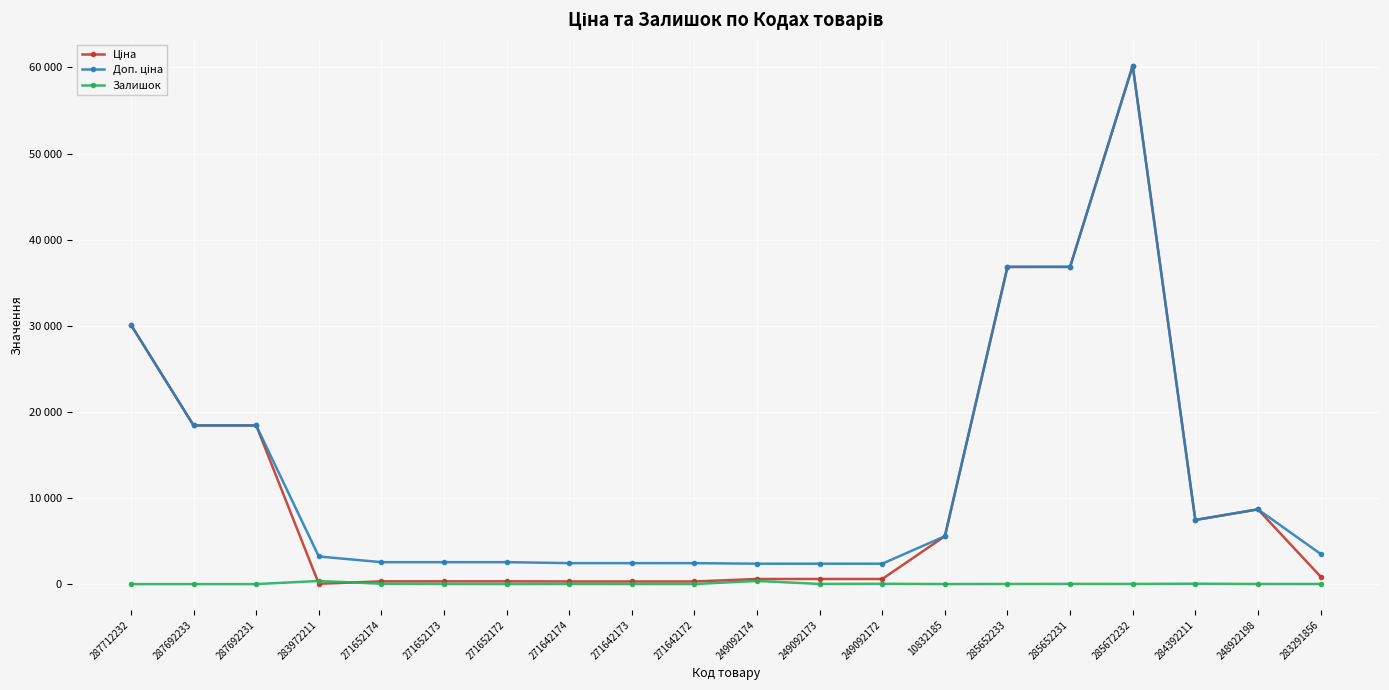

Does the chart have visible grid lines?

Yes